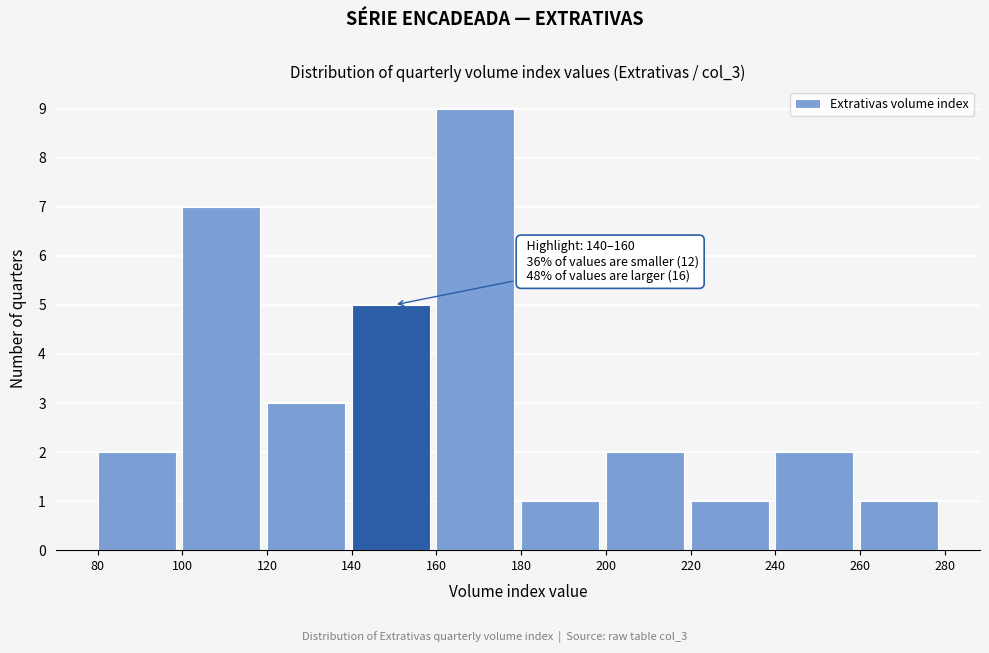

Which range on the x-axis has the tallest bar?

160 to 180